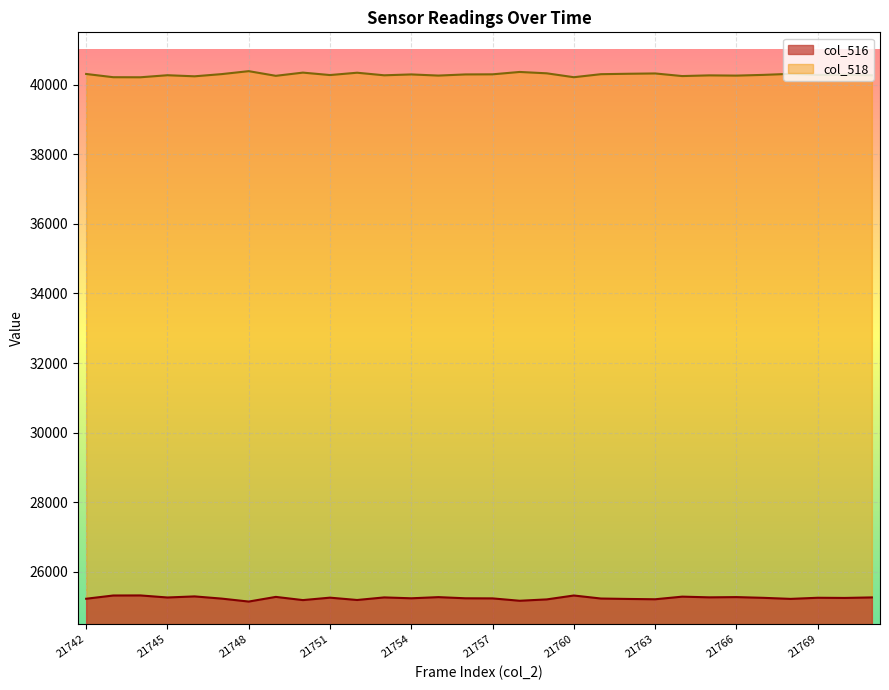

What is the total value across all series at 21771?

65535